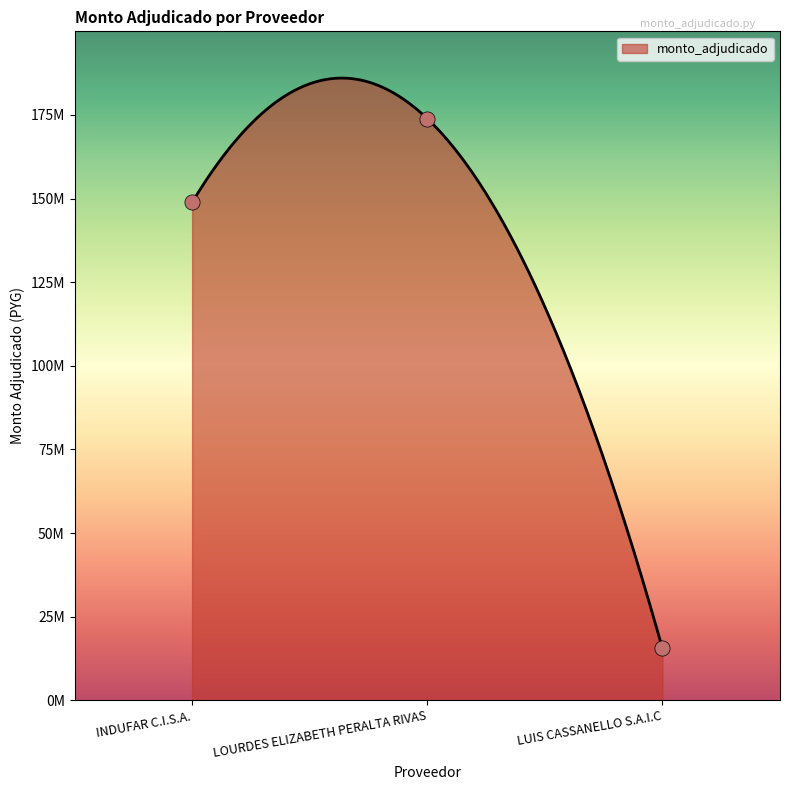

What is the change in value from INDUFAR C.I.S.A. to LOURDES ELIZABETH PERALTA RIVAS?

+25048000